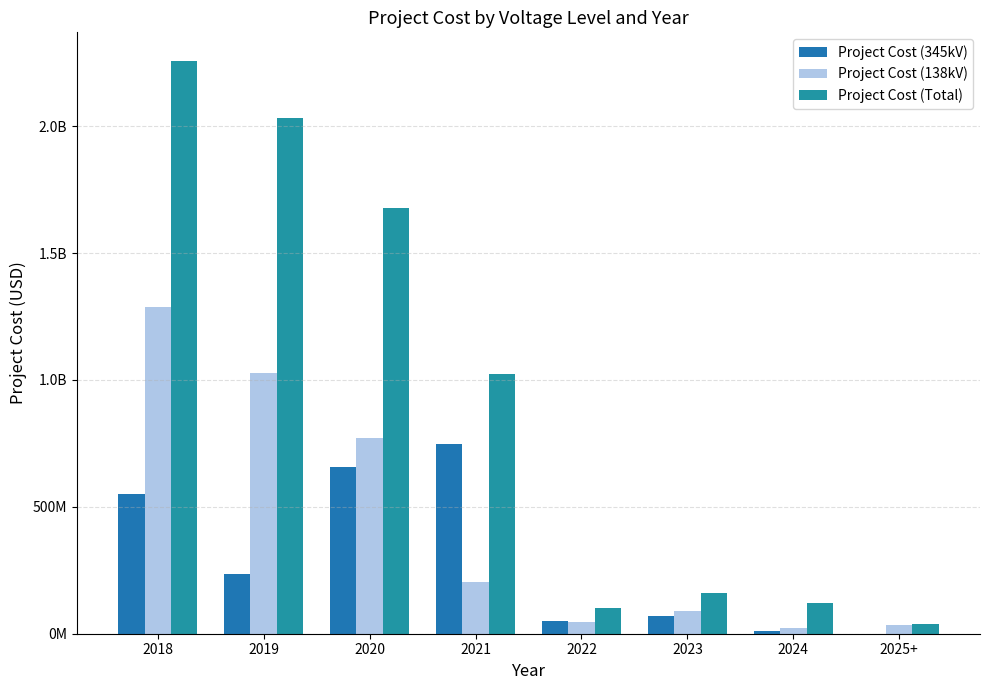

Does the chart contain stacked bars?

No